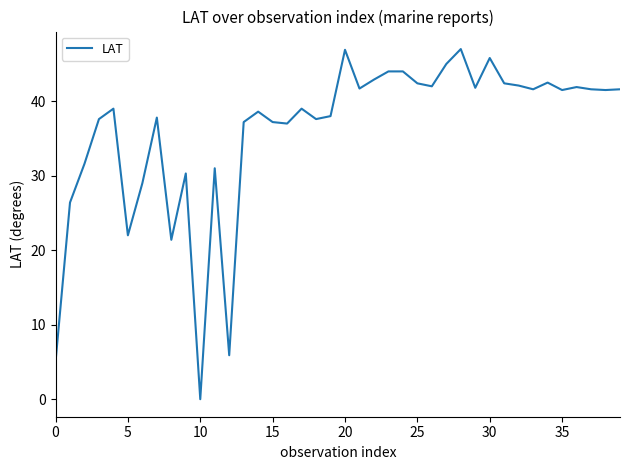

What is the greatest value displayed?

47.0